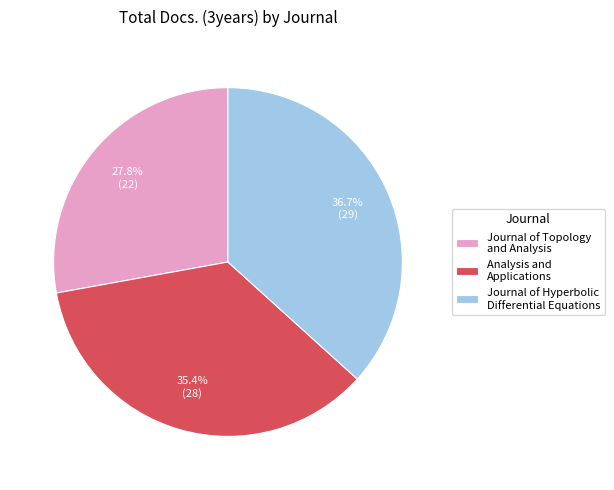

What portion of the pie excludes Journal of Hyperbolic Differential Equations?

63.3%